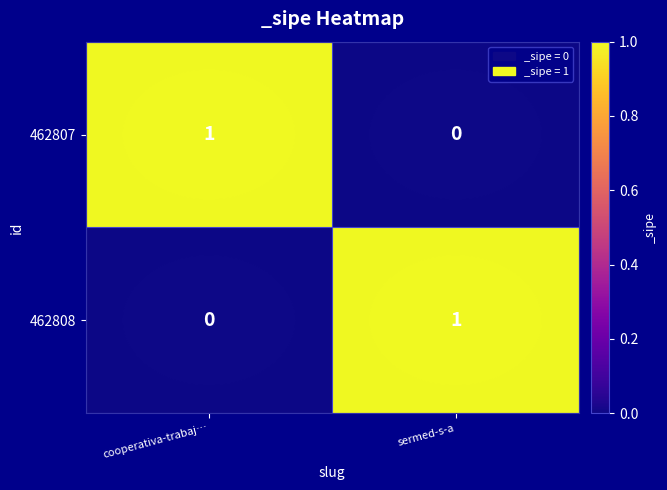

Count the number of data series in this chart.

2